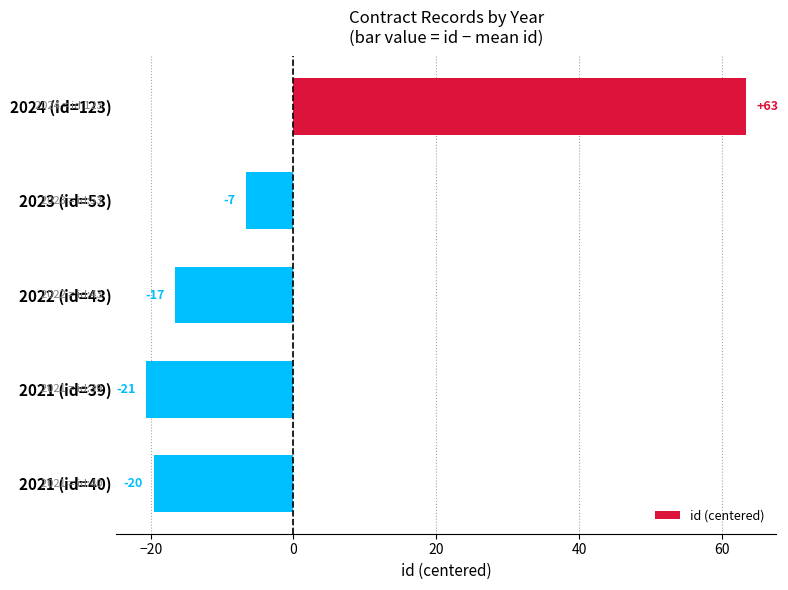

What is the difference between the second highest and second lowest values?

13.0